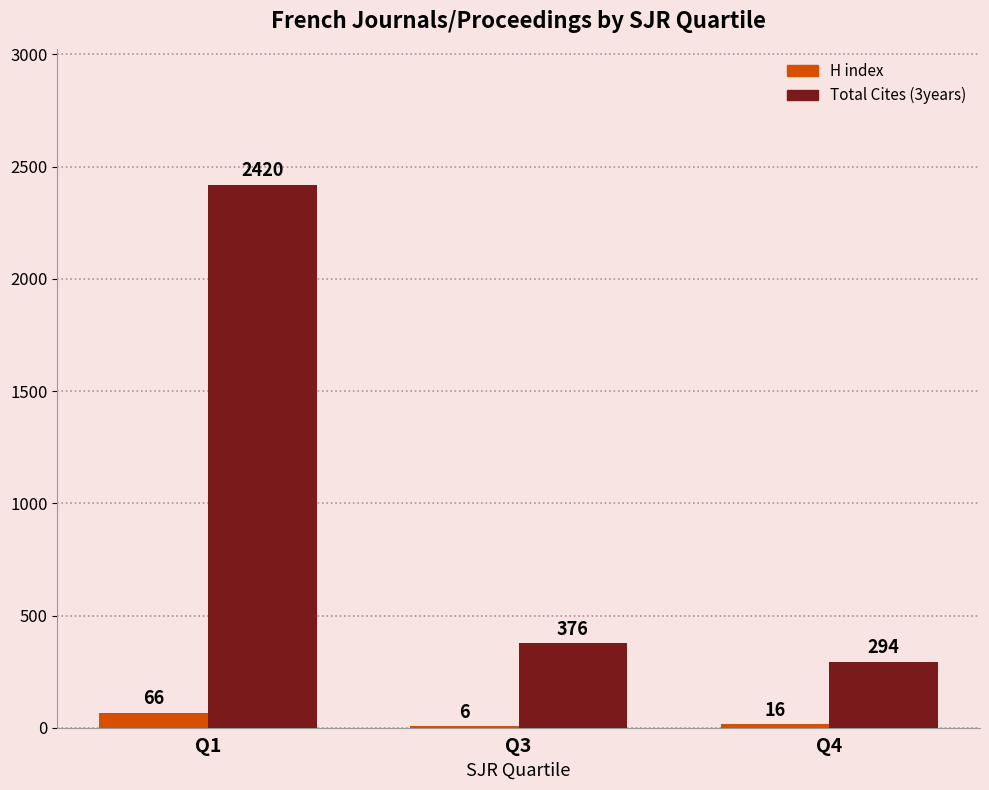

Where does the Total Cites (3years) series first go above 376?

Q1